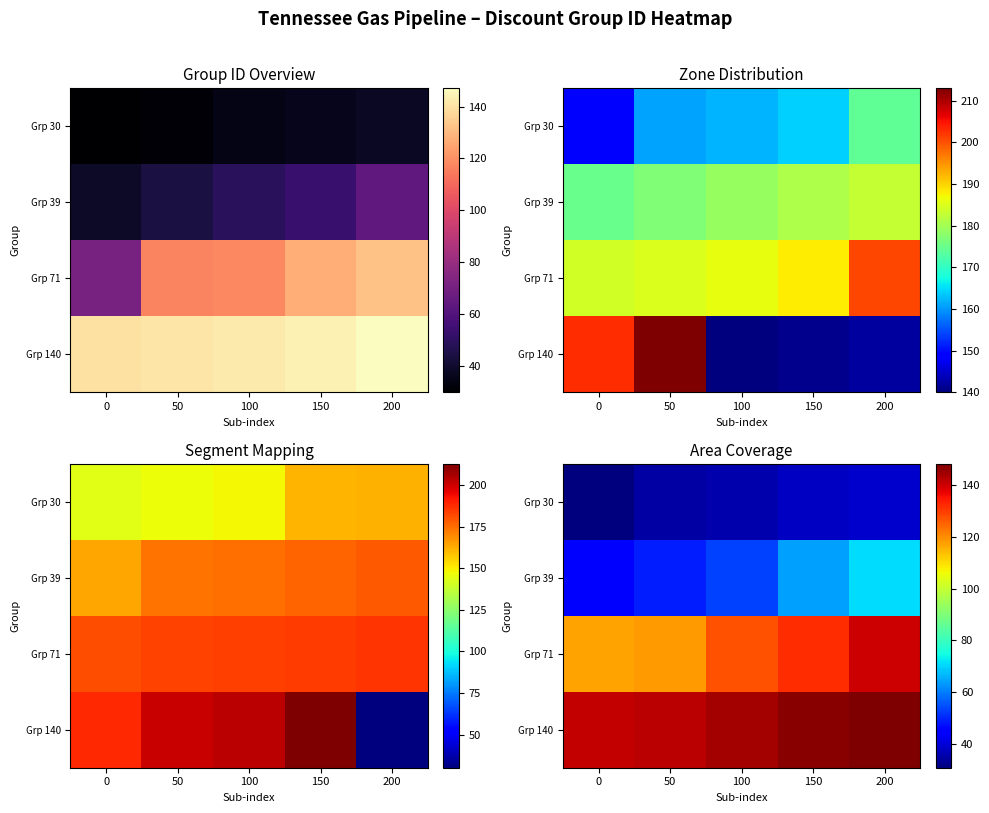

How many values in the Grp 140 series exceed 144?

2